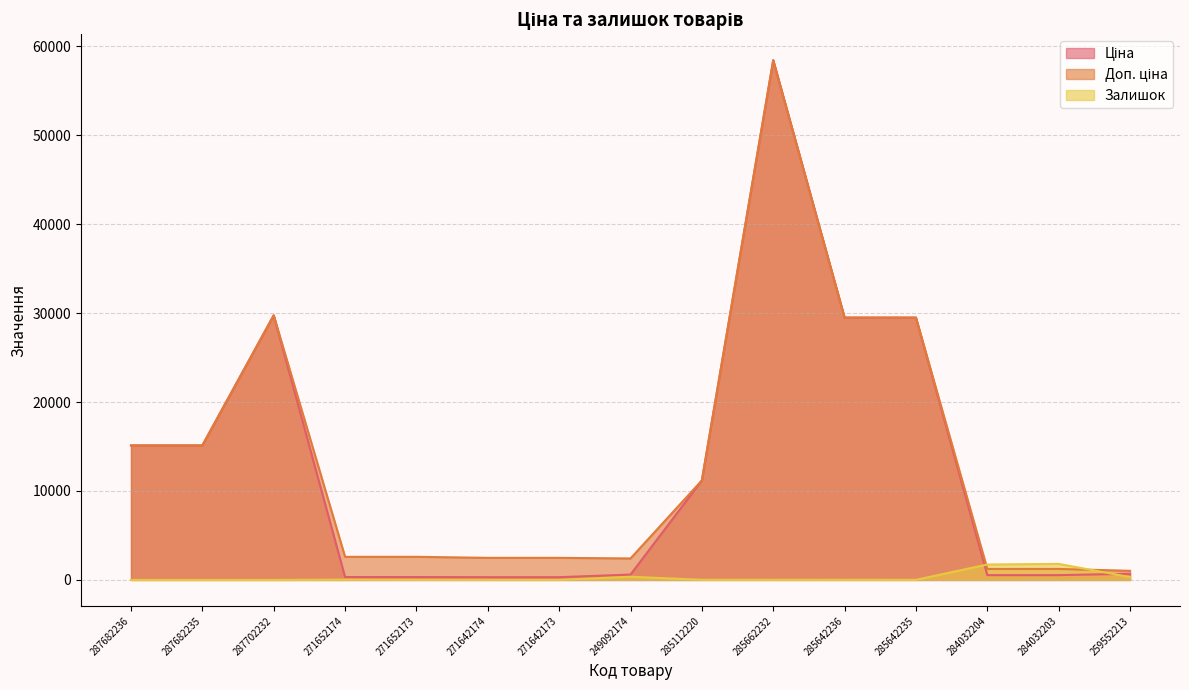

What is the label of the 5th point from the right?

285642236